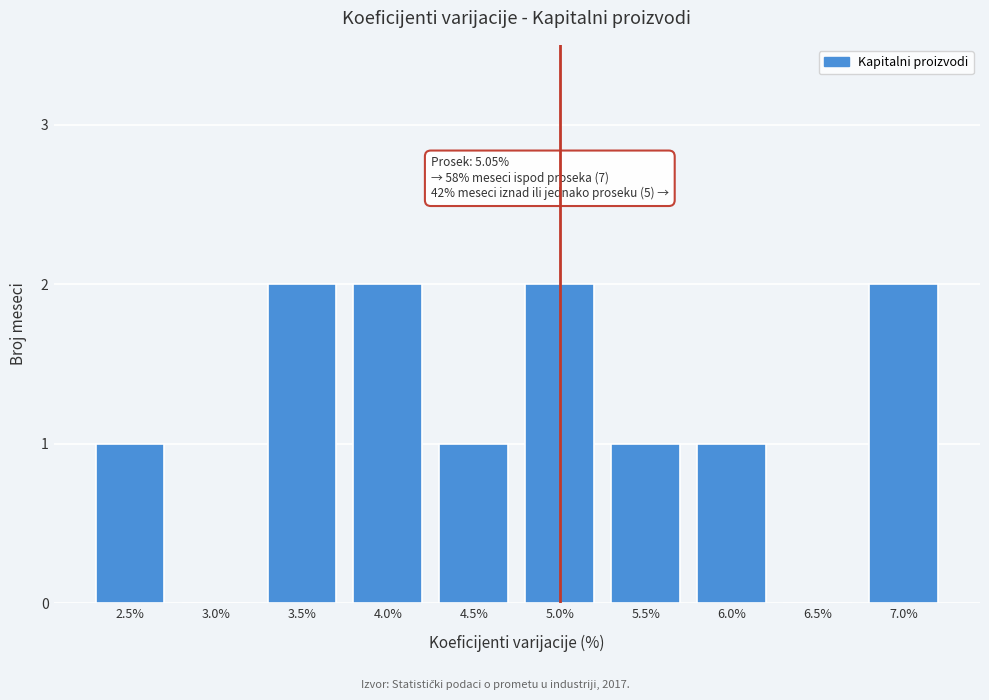

Reading left to right, extract all data points from this chart.

2.5%=1	3.0%=0	3.5%=2	4.0%=2	4.5%=1	5.0%=2	5.5%=1	6.0%=1	6.5%=0	7.0%=2